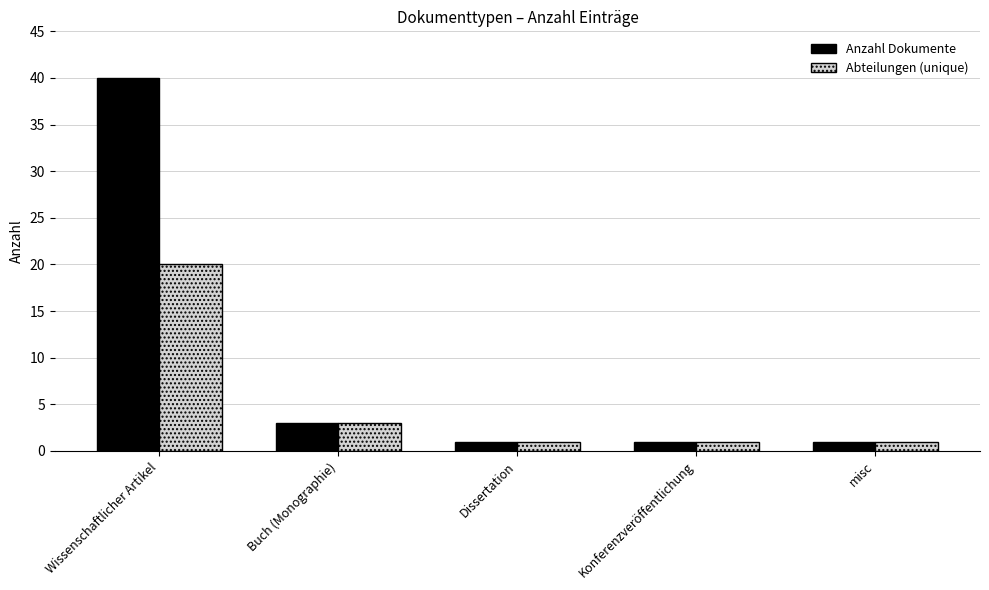

How many bars are there in total?

10